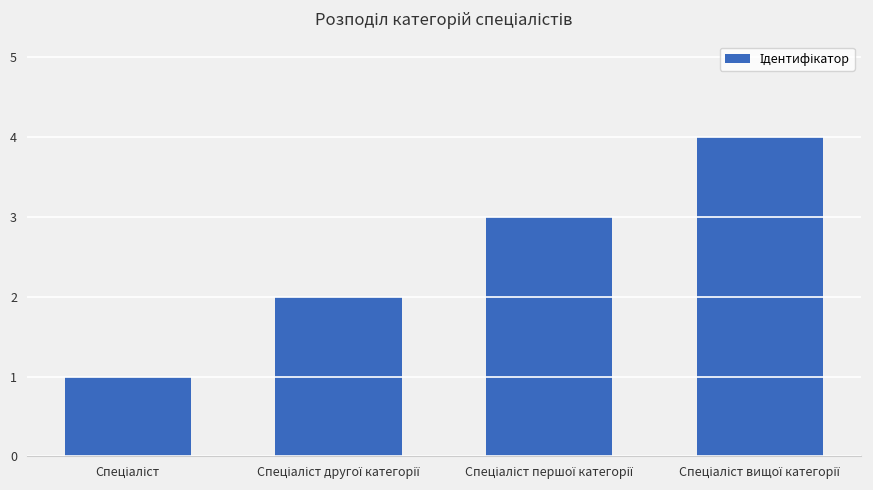

What is the maximum value shown in the chart?

4